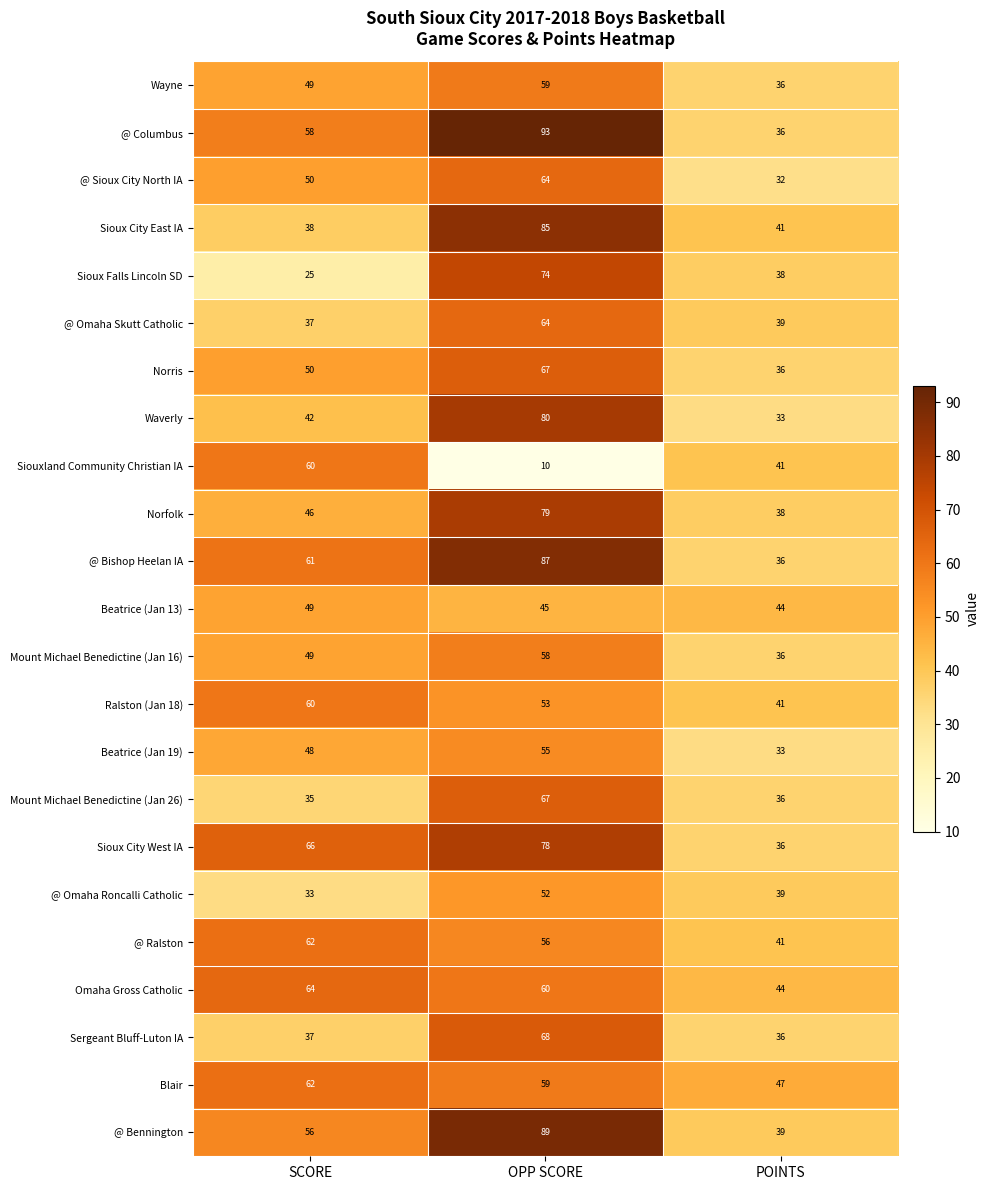

What value does the @ Omaha Roncalli Catholic series have at SCORE?

33